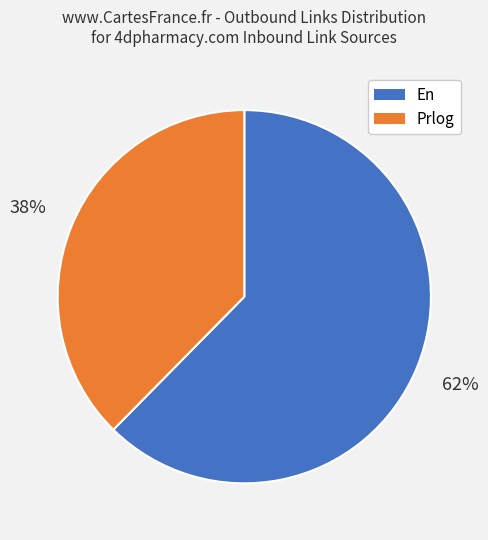

To the nearest percent, what is the average slice percentage?

50%